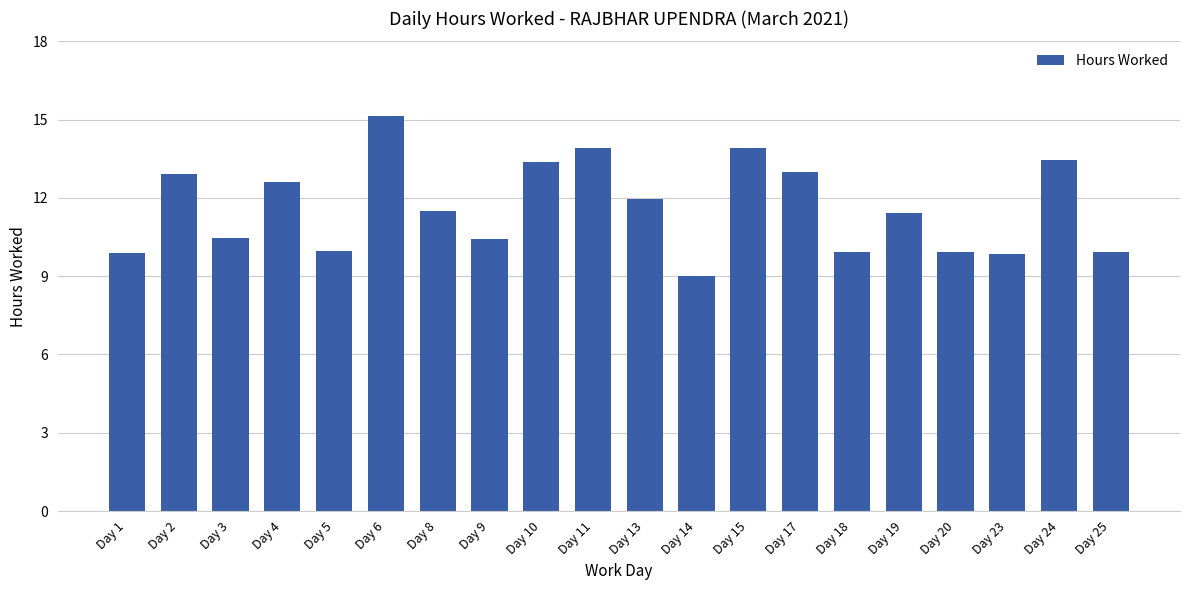

The chart shows a value of 7.2 at Day 17. True or false?

False